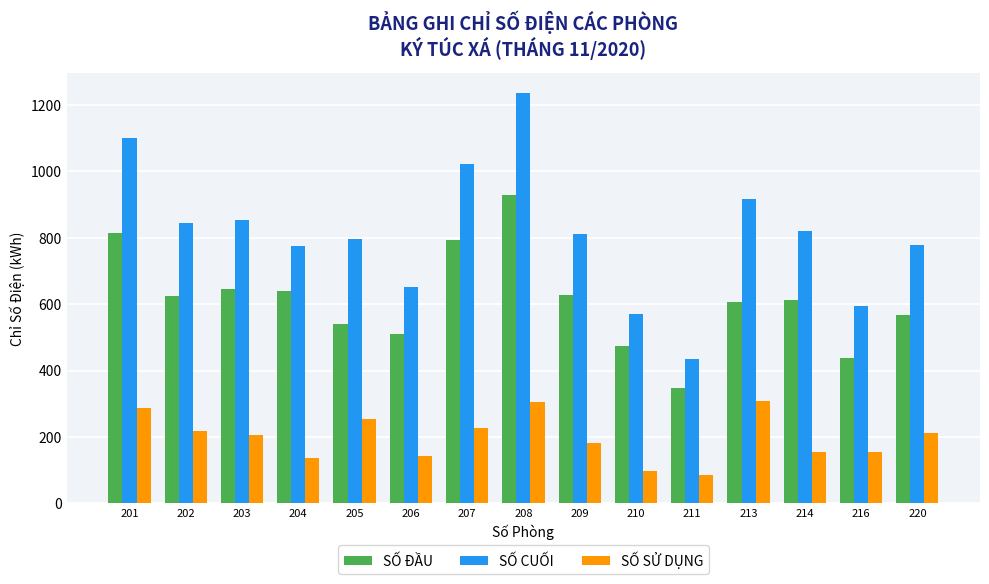

List the series in order of their peak value, lowest first.

SỐ SỬ DỤNG, SỐ ĐẦU, SỐ CUỐI